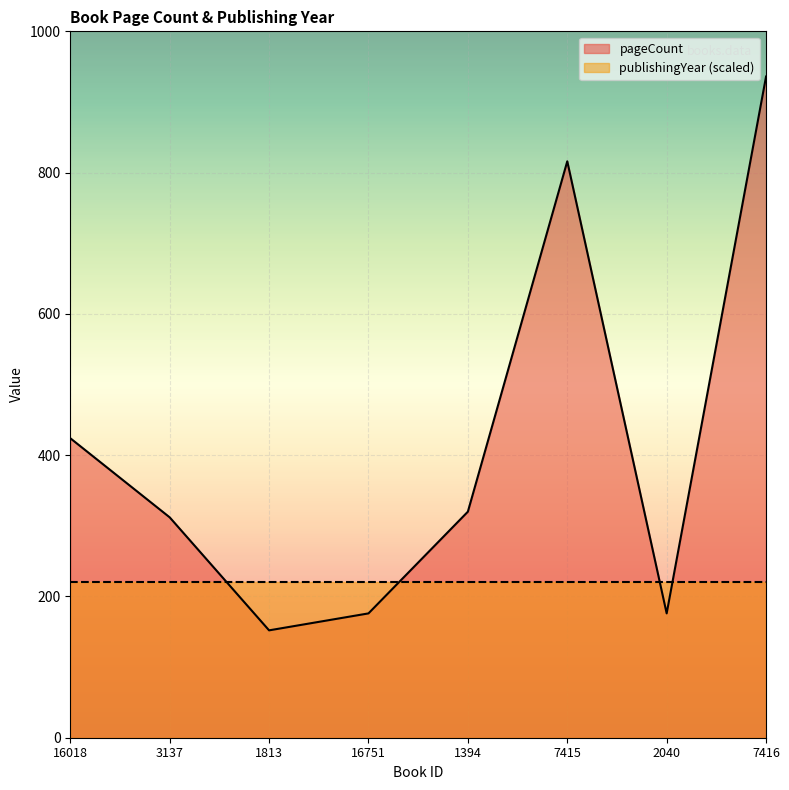

Does the chart display data point markers on the line(s)?

No